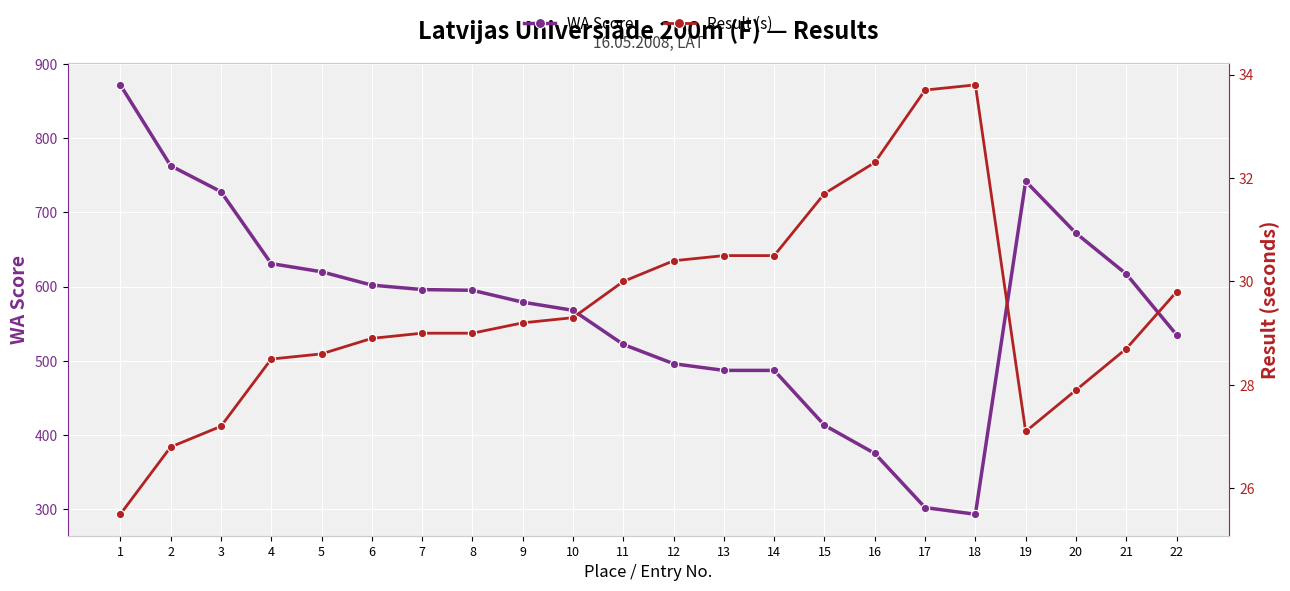

Rank the categories by WA Score value from highest to lowest.

1, 2, 19, 3, 20, 4, 5, 21, 6, 7, 8, 9, 10, 22, 11, 12, 13, 14, 15, 16, 17, 18